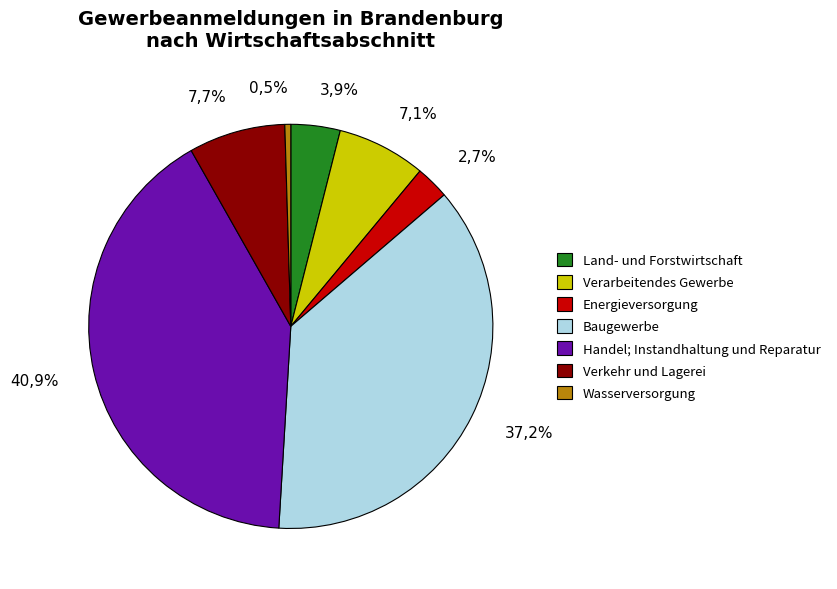

Does Land- und Forstwirtschaft account for over 50% of the chart?

No